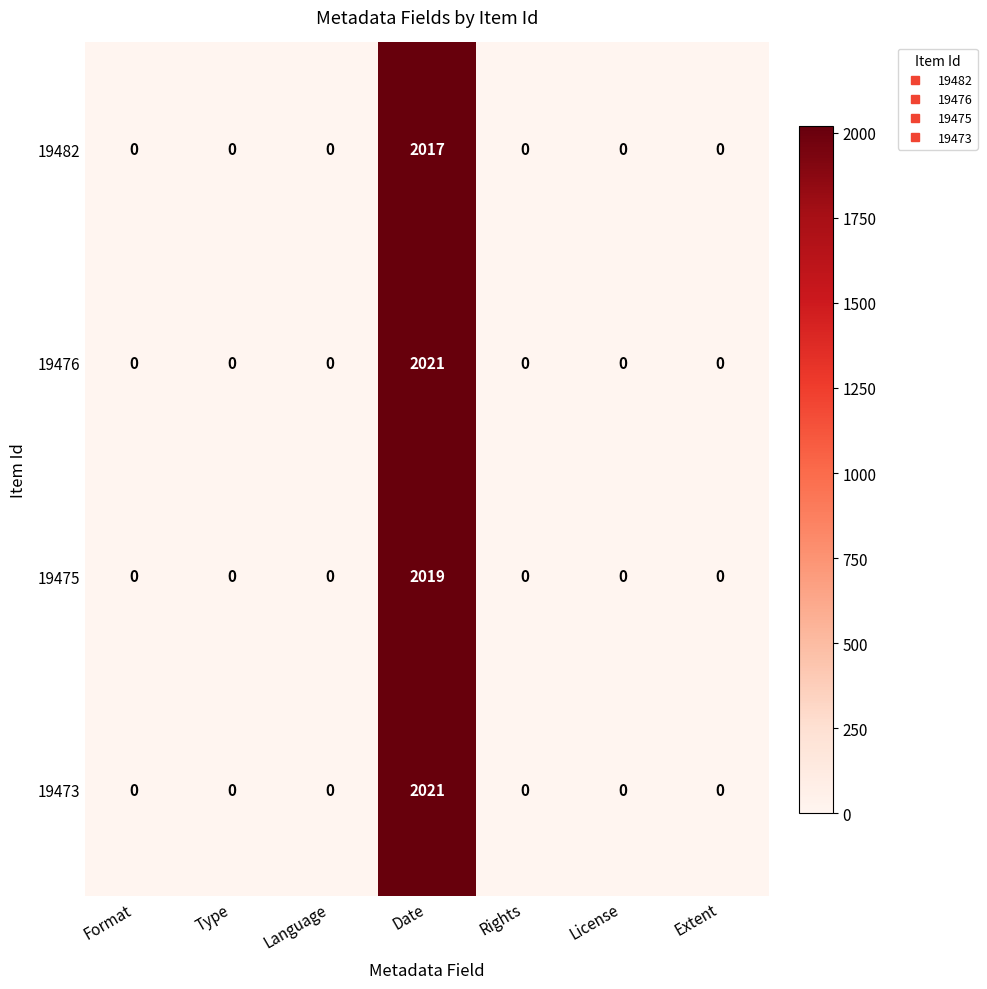

The value of 19473 at Type is 0. True or false?

True